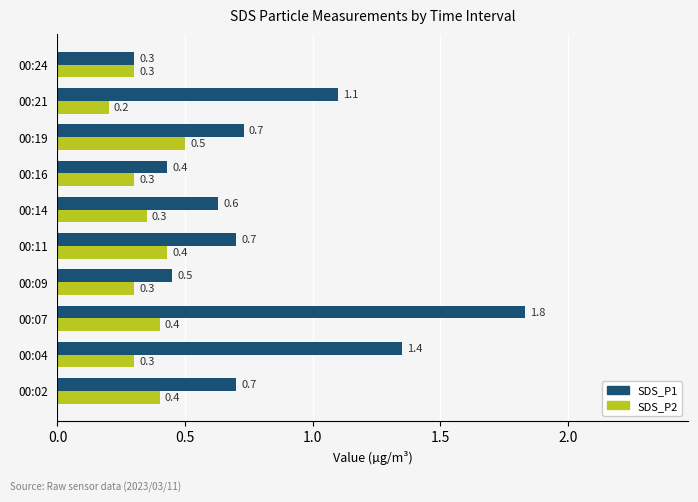

The value of SDS_P2 at 00:19 is 0.7. True or false?

False